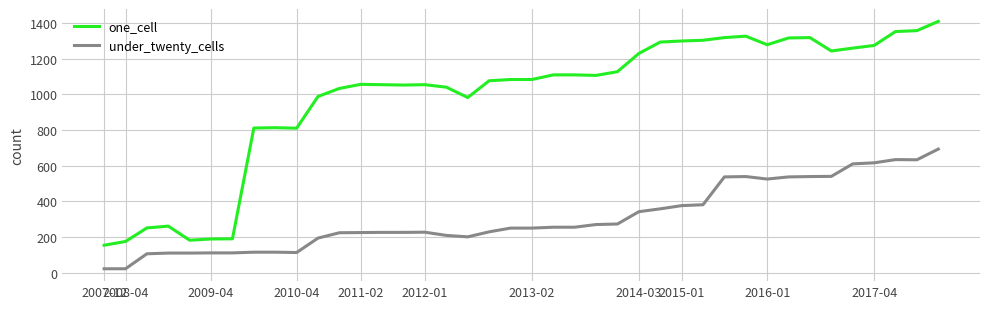

At how many categories does at least one series exceed 451?

33